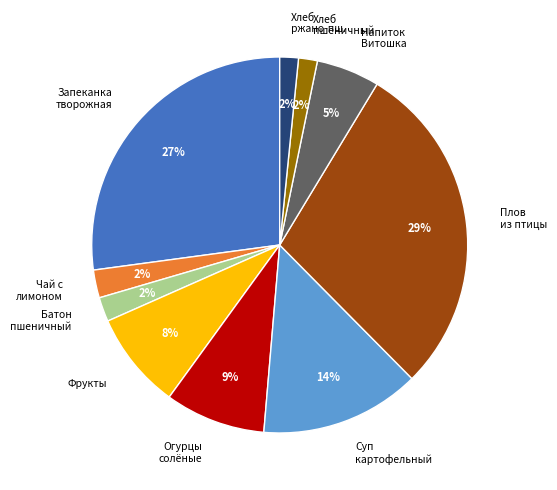

Which has a higher value, Батон пшеничный or Суп картофельный?

Суп картофельный